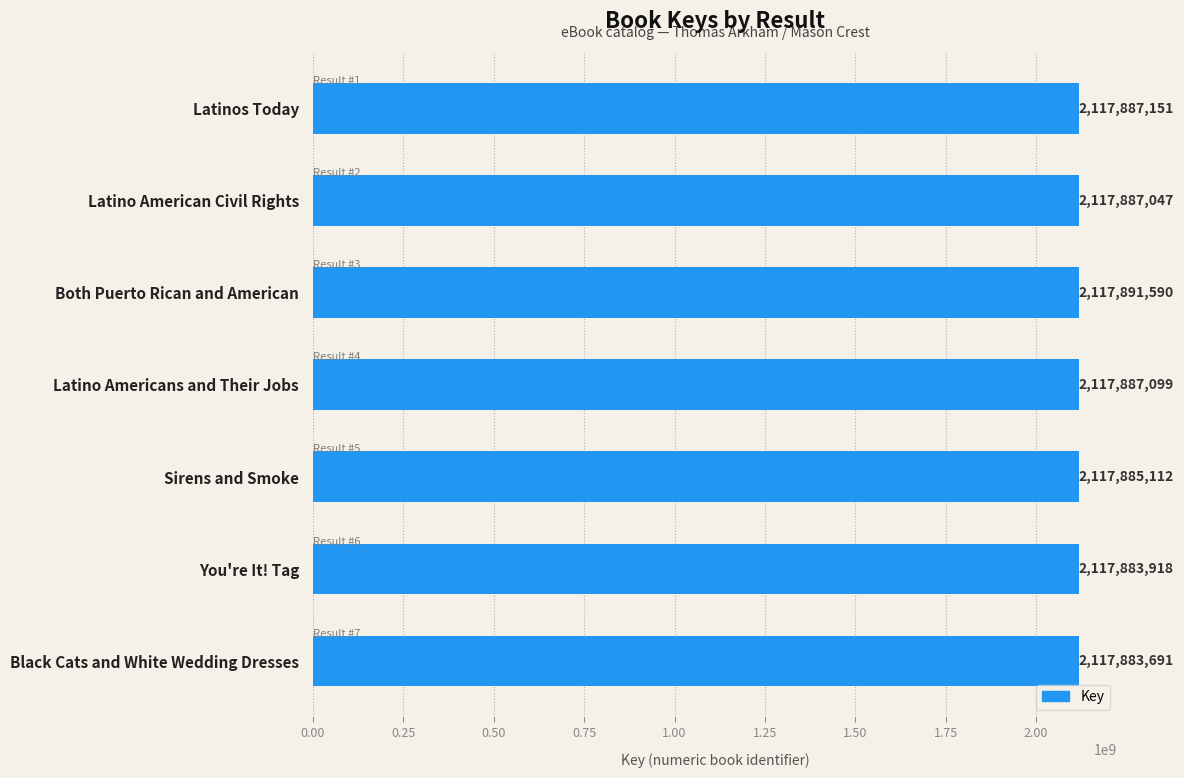

What is the difference between the values at You're It! Tag and Latino American Civil Rights?

3129